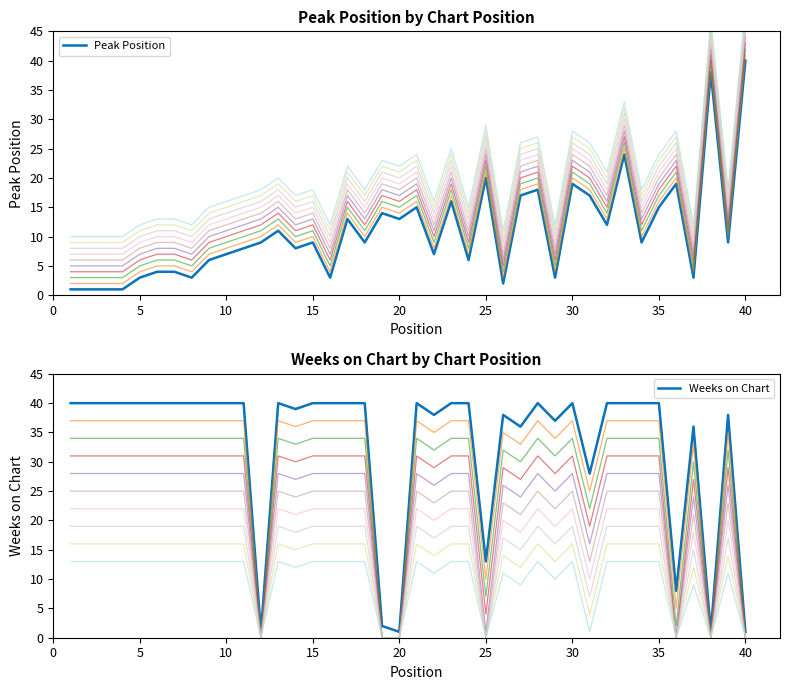

How many data points in Weeks on Chart are less than 40?

15